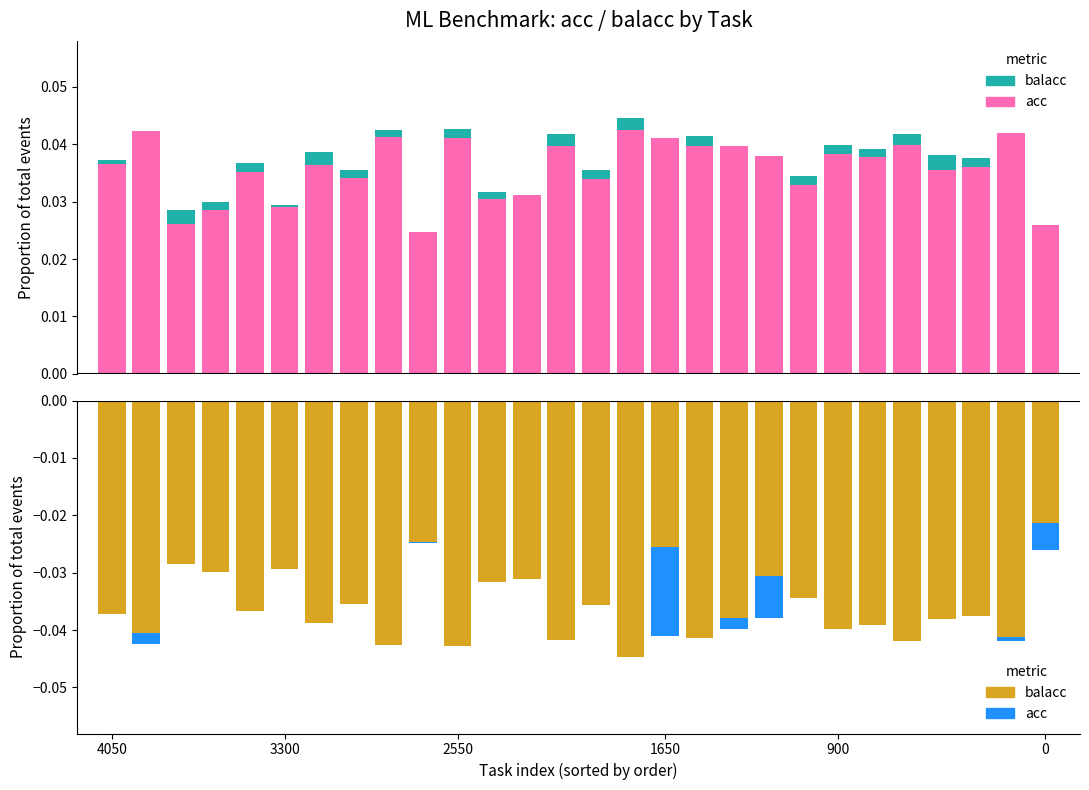

The value of balacc (above acc) at 2550 is 0.0. True or false?

False